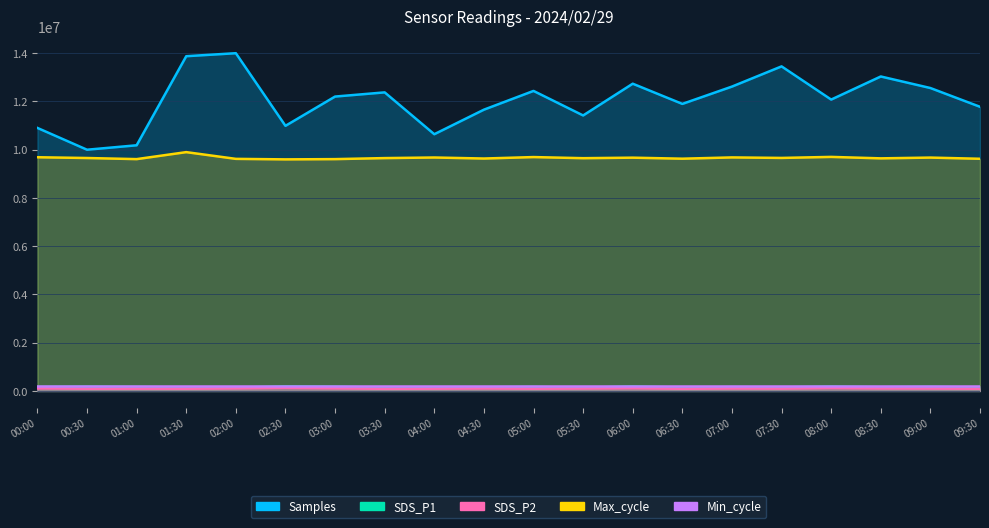

True or false: SDS_P2 and Max_cycle intersect in this chart.

False